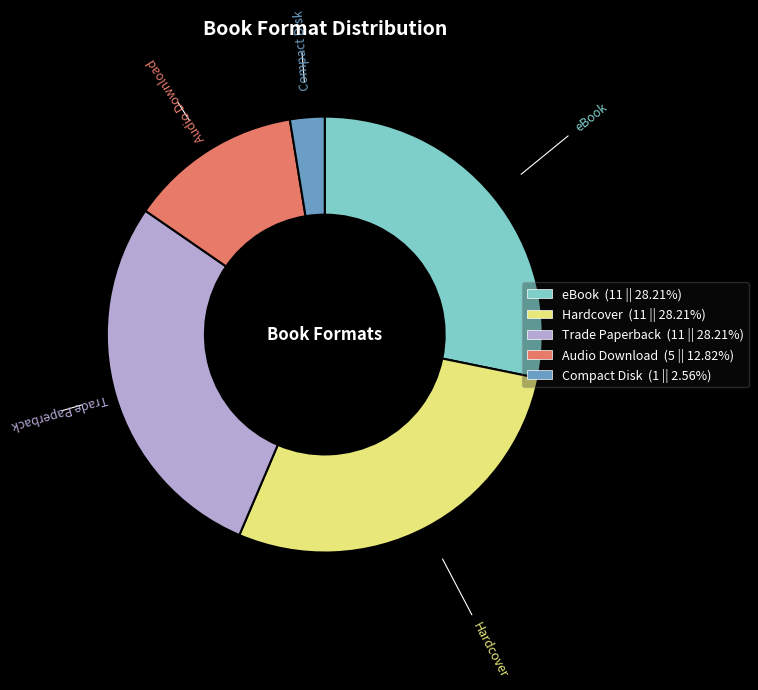

True or false: Audio Download accounts for 13% of the total.

True